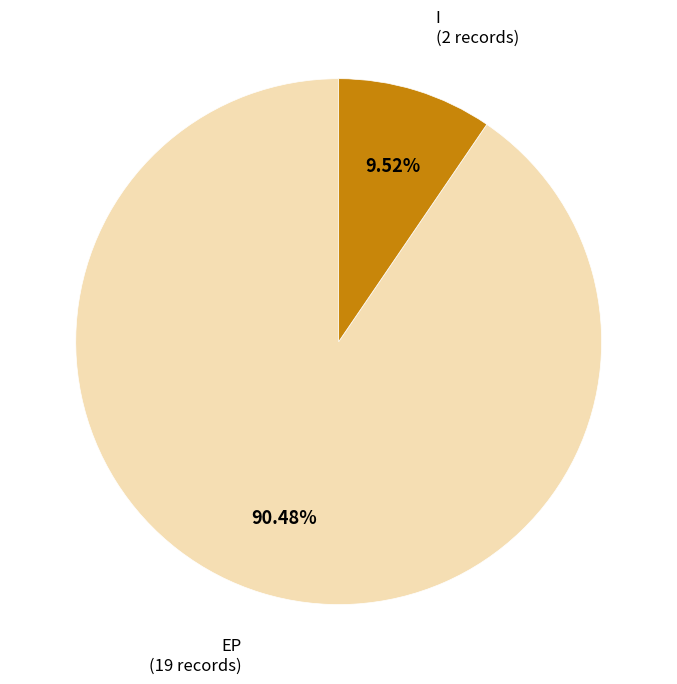

Is there any slice that represents more than half of the pie?

Yes